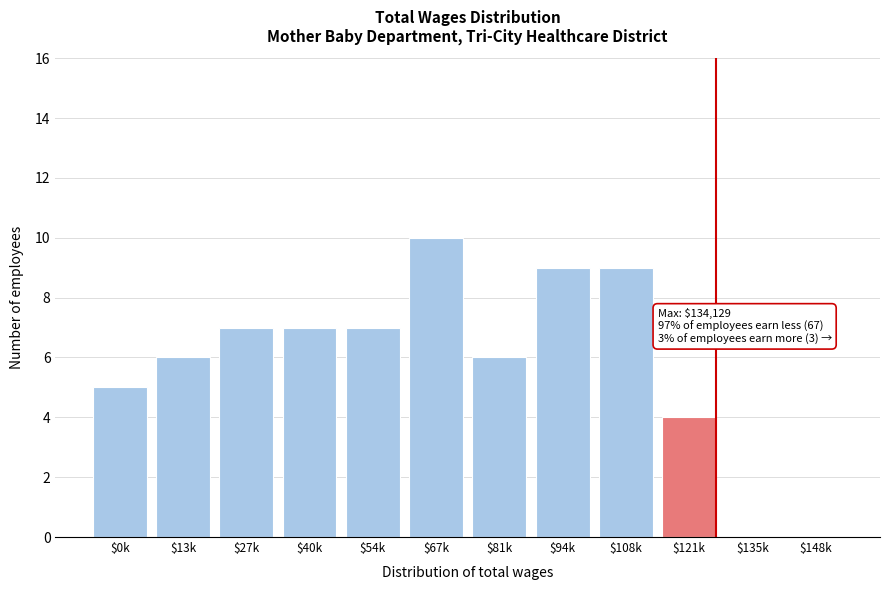

True or false: the data shows 0 at $135k.

True